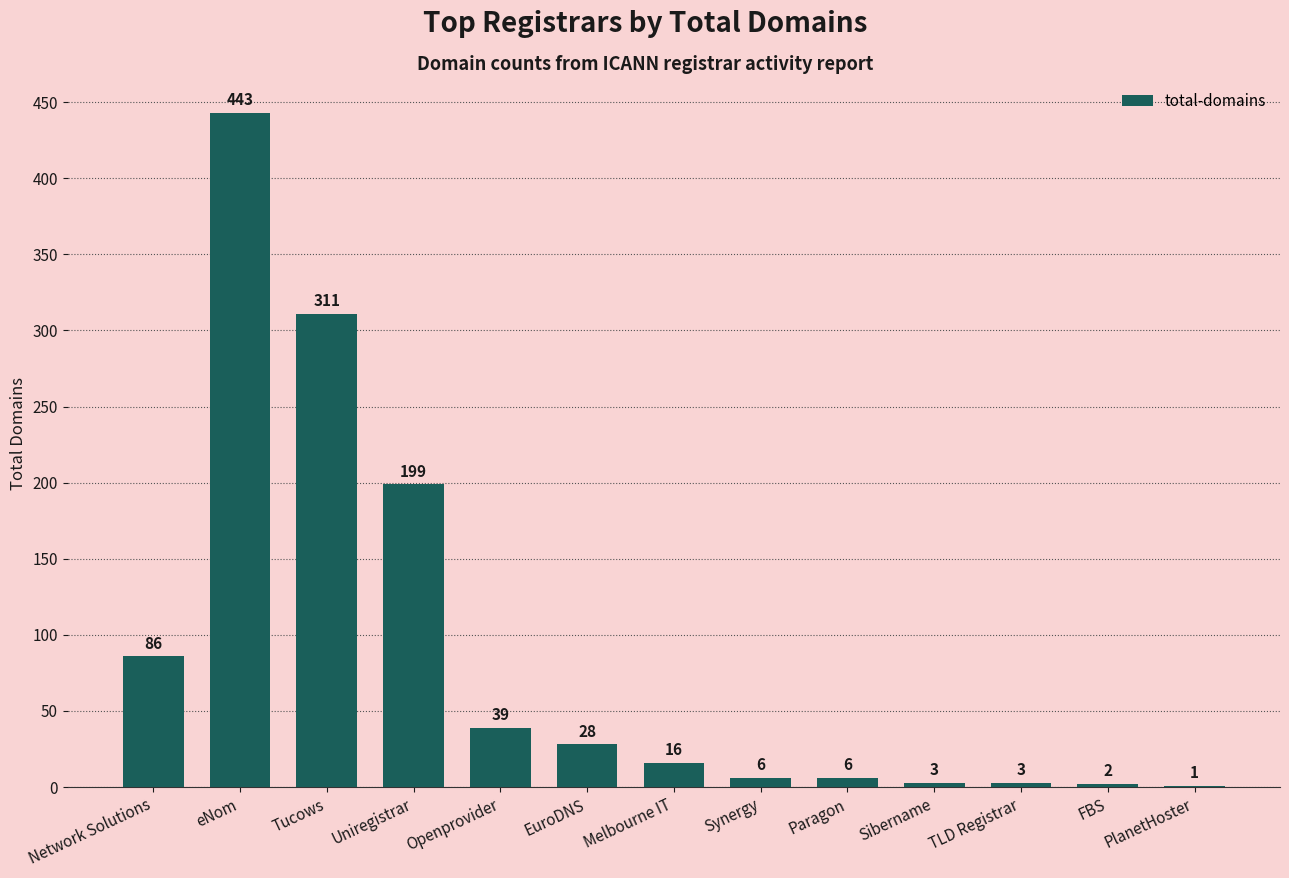

Reading left to right, extract all data points from this chart.

86	443	311	199	39	28	16	6	6	3	3	2	1